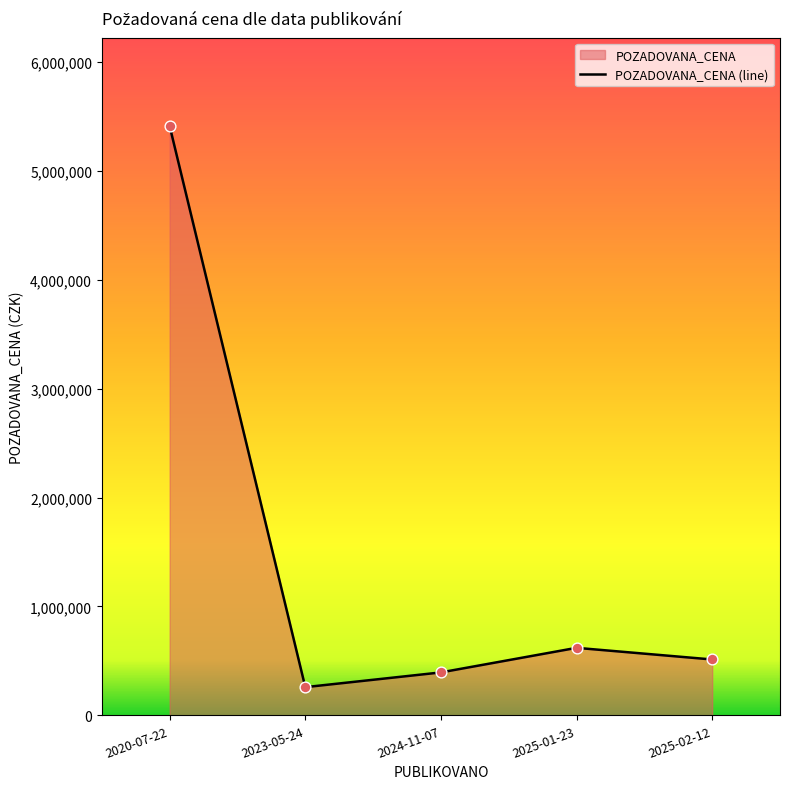

Approximately how many times larger is the value at 2025-01-23 compared to 2020-07-22?

0.1